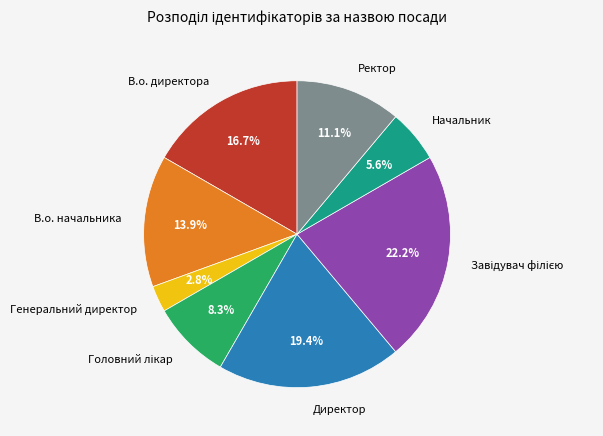

What is the total percentage of В.о. начальника and Генеральний директор?

16.7%